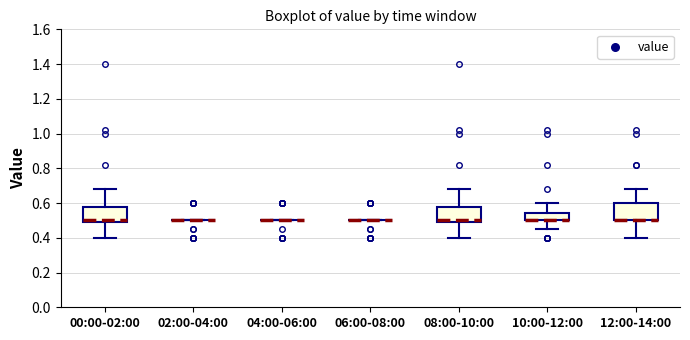

Reading left to right, transcribe this box plot: for each box, give where its median line is, the range the box spans, and where its two whiskers end, as read against the y-axis. The values are not printed on the chart, so give them approximately, as read against the axis.

00:00-02:00: median 0.50 (just above the box's lower edge), box 0.50 to 0.58, whiskers 0.40 to 0.68
02:00-04:00: box collapsed to a line at 0.50, whiskers 0.50 to 0.50
04:00-06:00: box collapsed to a line at 0.50, whiskers 0.50 to 0.50
06:00-08:00: box collapsed to a line at 0.50, whiskers 0.50 to 0.50
08:00-10:00: median 0.50 (just above the box's lower edge), box 0.50 to 0.58, whiskers 0.40 to 0.68
10:00-12:00: median 0.50 (drawn on the box's lower edge), box 0.50 to 0.54, whiskers 0.46 to 0.60
12:00-14:00: median 0.50 (drawn on the box's lower edge), box 0.50 to 0.60, whiskers 0.40 to 0.68